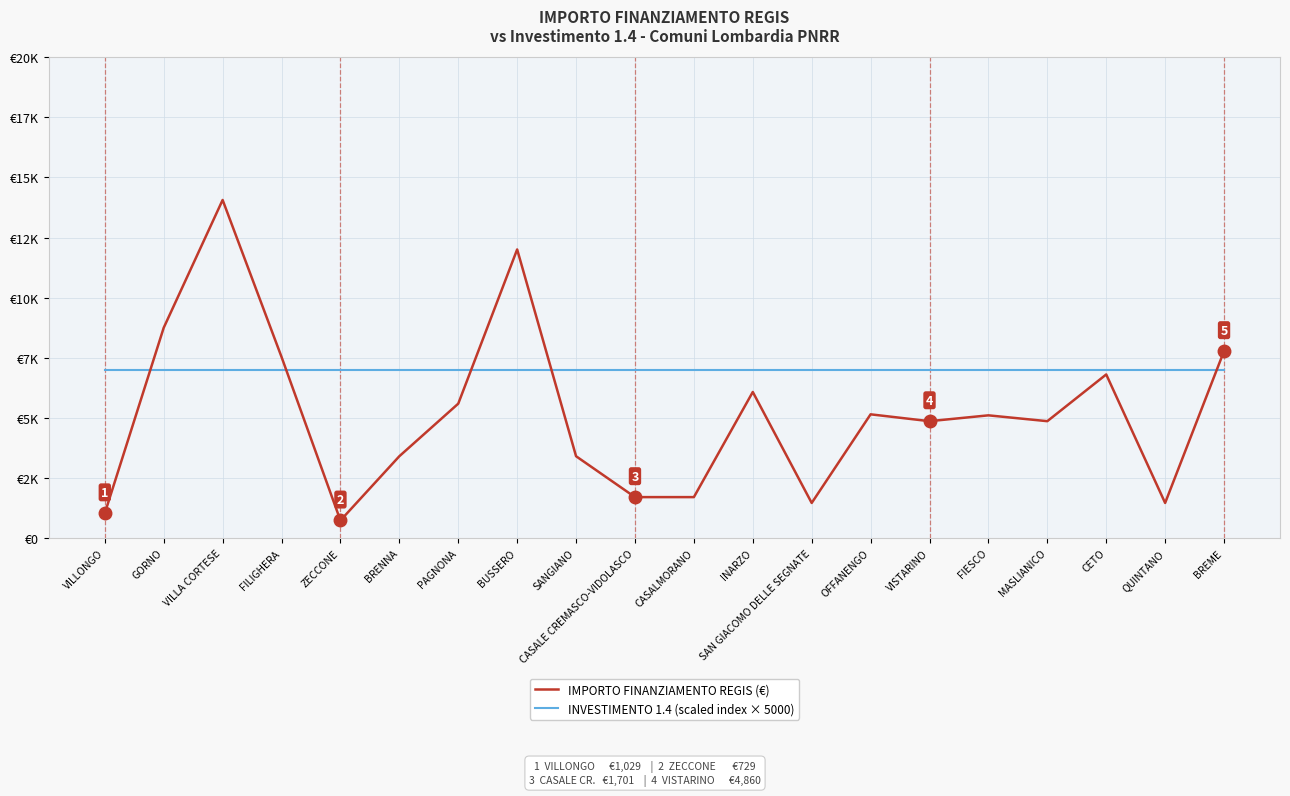

Does the chart display data point markers on the line(s)?

No